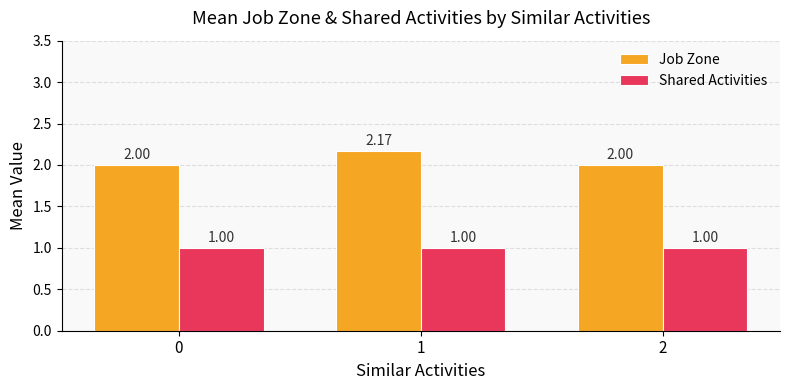

Is the value of Shared Activities at 1 greater than the value of Job Zone at 2?

No